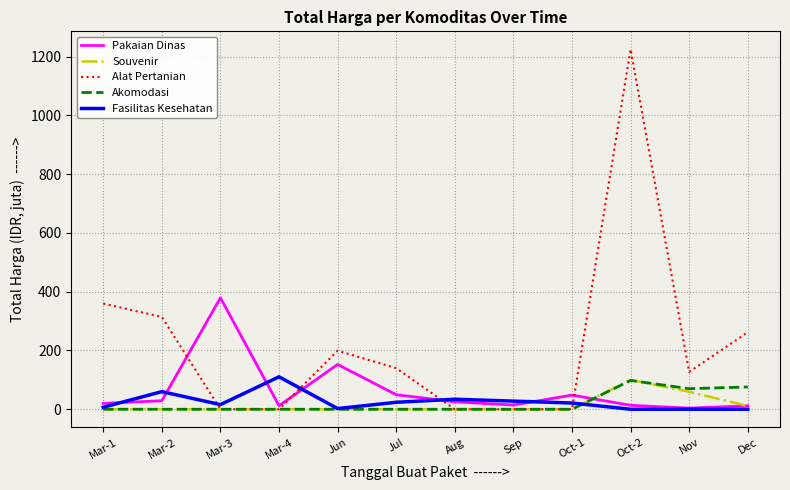

Which series has the largest range (max minus min)?

Alat Pertanian